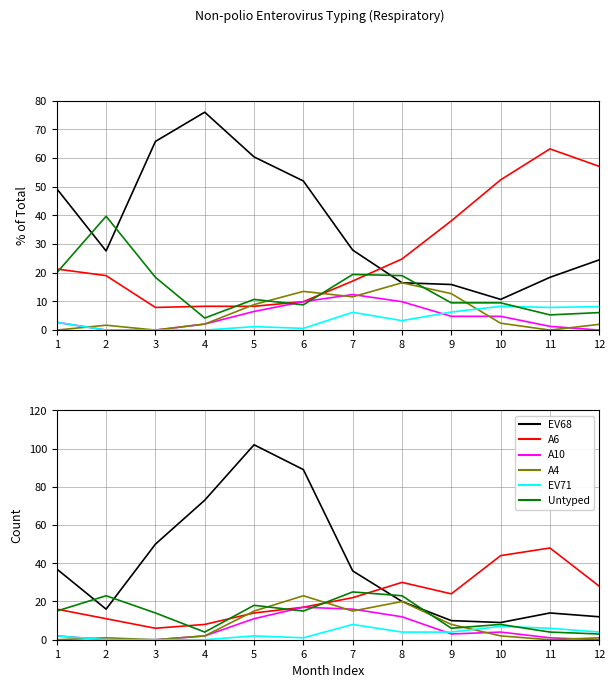

List the labels in order of EV68 value, smallest first.

10, 9, 12, 11, 2, 8, 7, 1, 3, 4, 6, 5